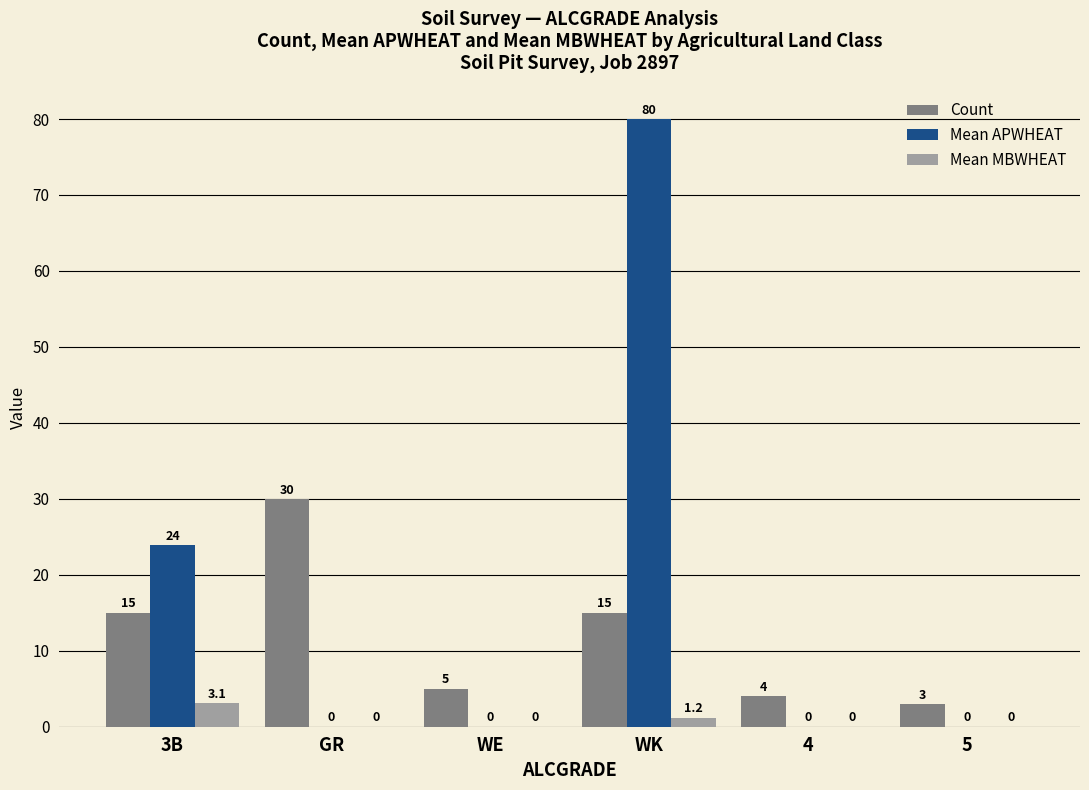

True or false: Mean APWHEAT has a value of 80.0 at WK.

True